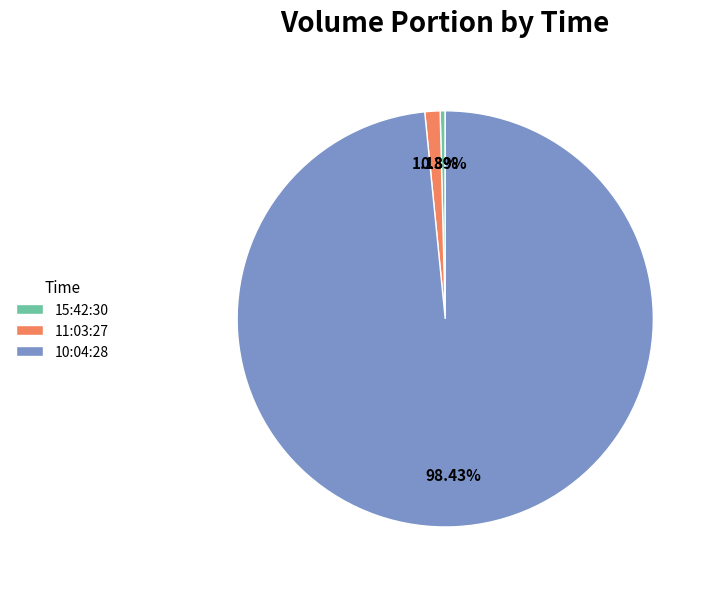

To the nearest percent, what percentage of the pie is 11:03:27?

1%